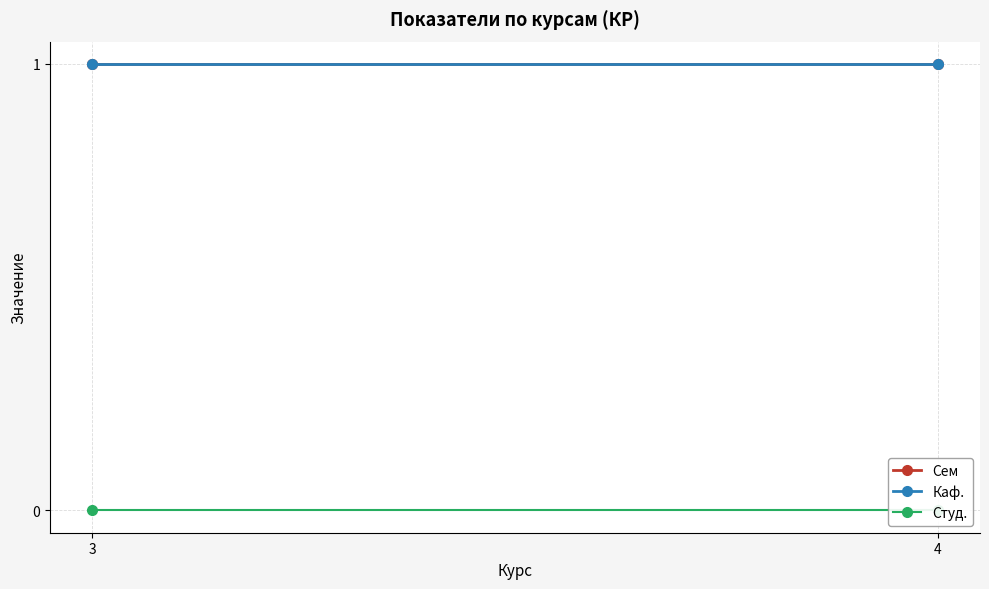

At which label does Каф. reach its peak?

3